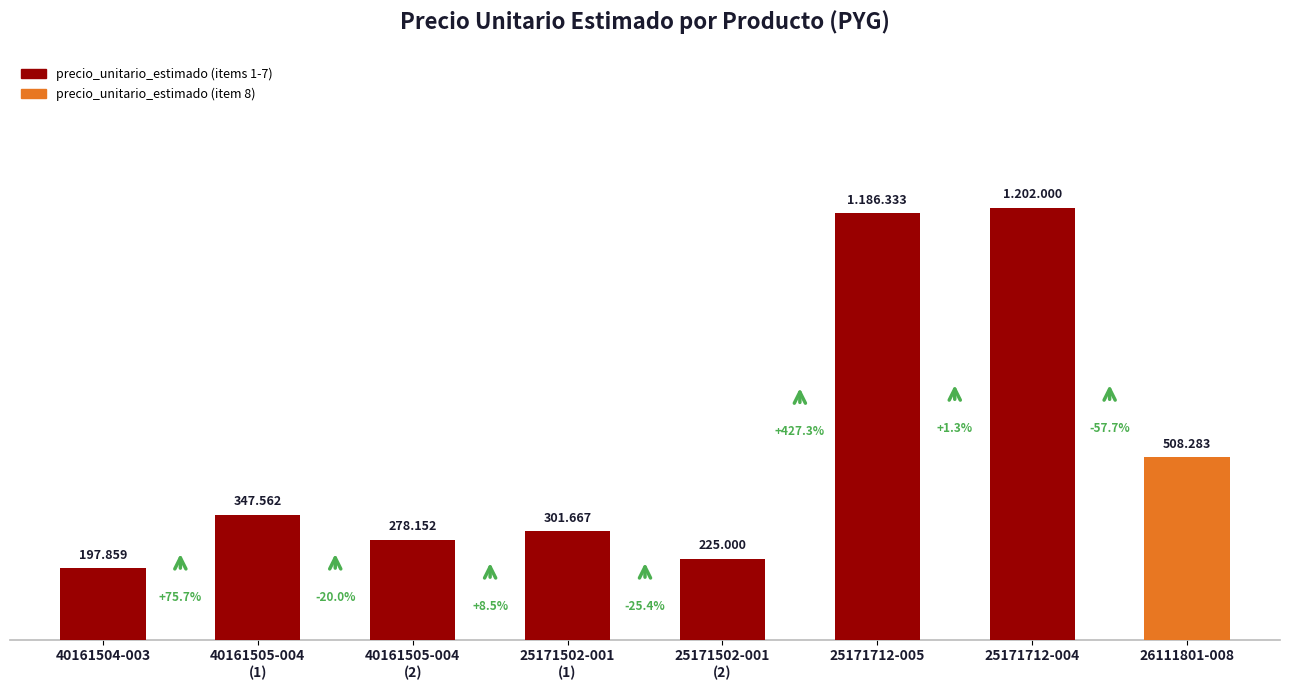

Is it true that the value at 40161504-003 is 197859?

True